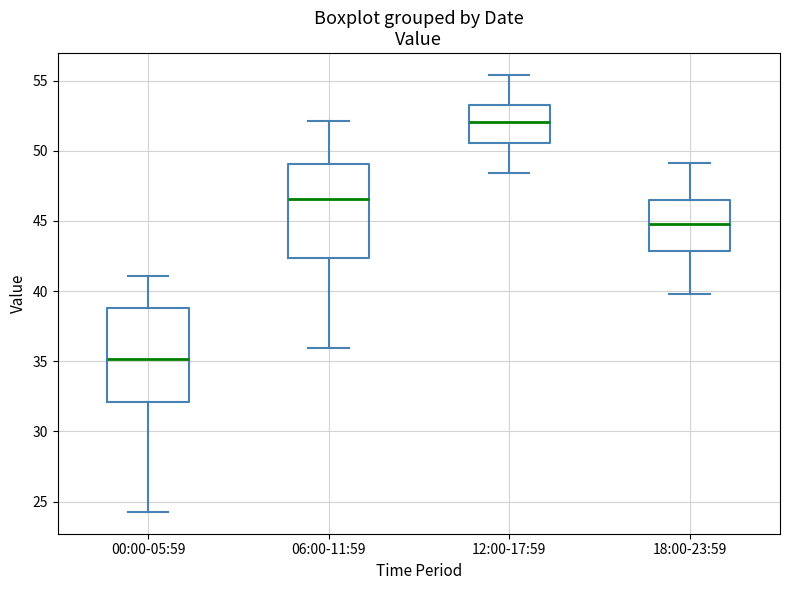

Where does the upper whisker of the box for 12:00-17:59 end on the y-axis? The values are not printed on the chart, so give them approximately, as read against the axis.

55.5